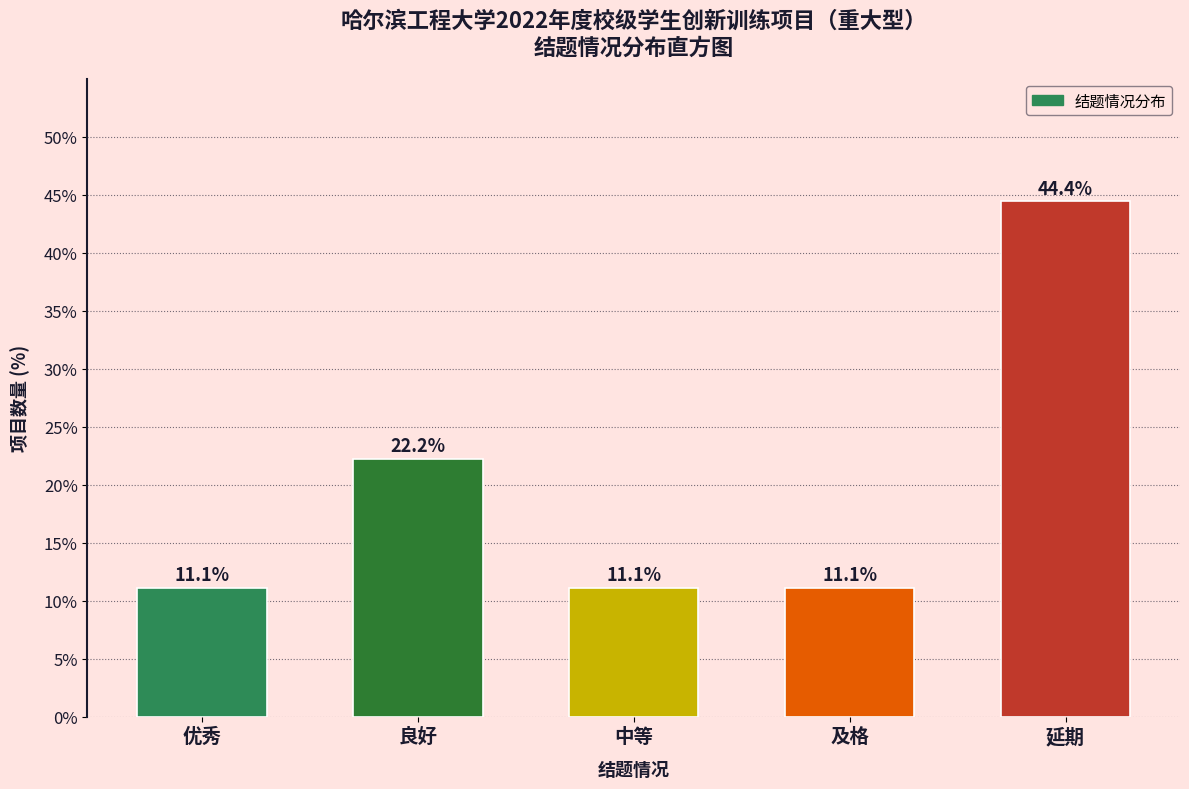

Reading left to right, list all the values displayed in this chart.

优秀=11.1	良好=22.2	中等=11.1	及格=11.1	延期=44.4